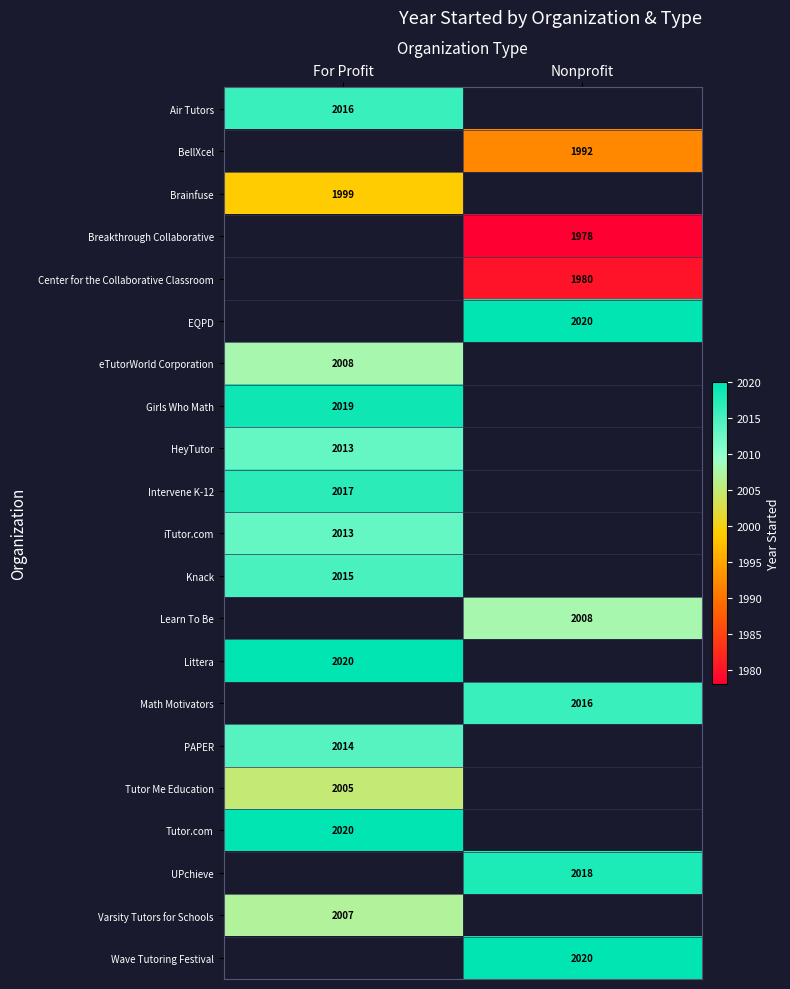

The Littera series shows 2636.8 at For Profit. True or false?

False